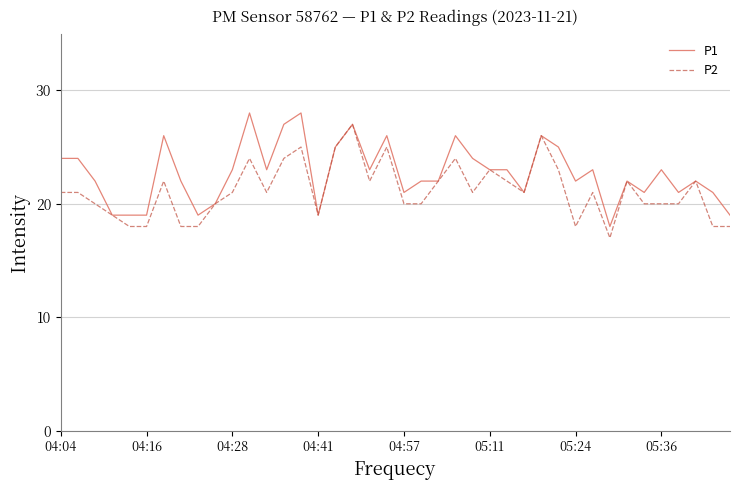

What is the highest value of the P1 series?

28